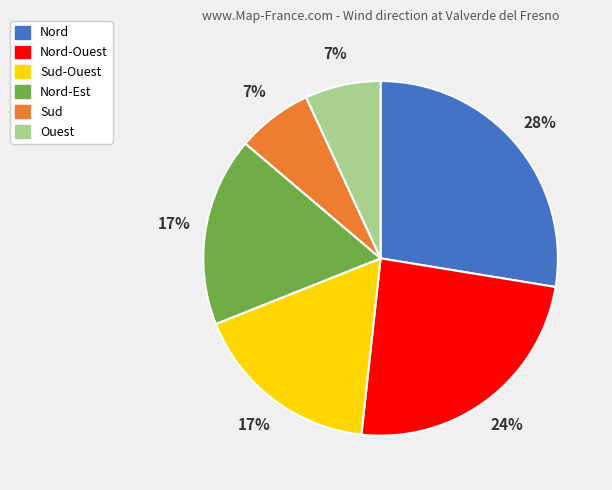

Is there a majority slice in this chart?

No